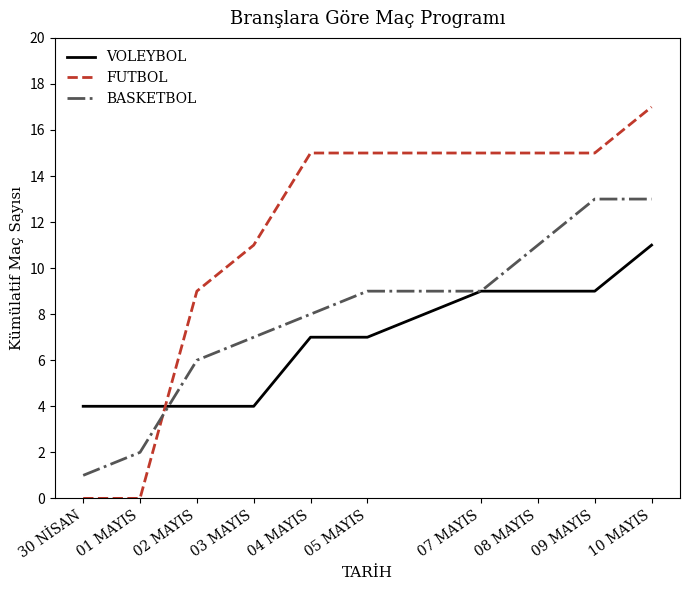

At 08 MAYIS, list the series in order from smallest to largest.

VOLEYBOL, BASKETBOL, FUTBOL